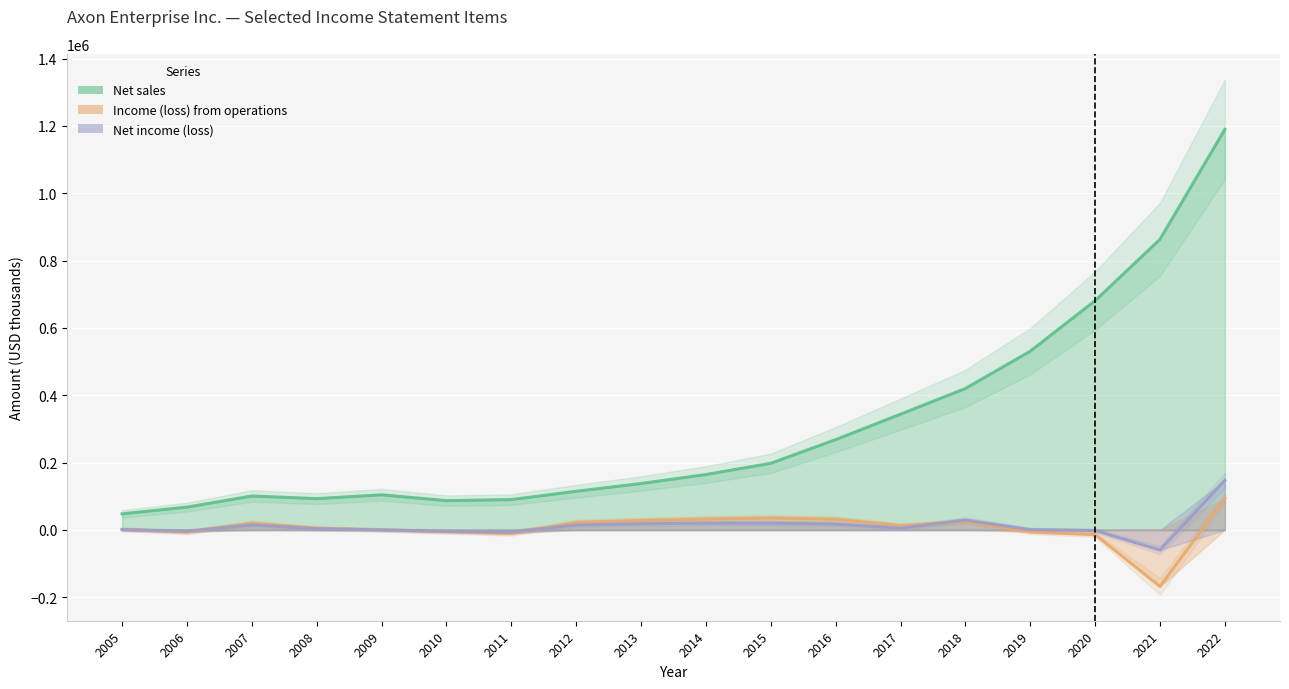

What is the average value of the Net income (loss) series?

11946